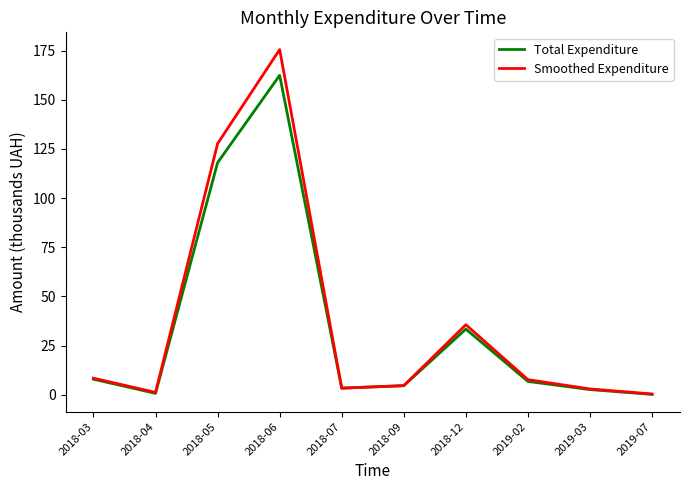

What is the average value of the Total Expenditure series?

34.0